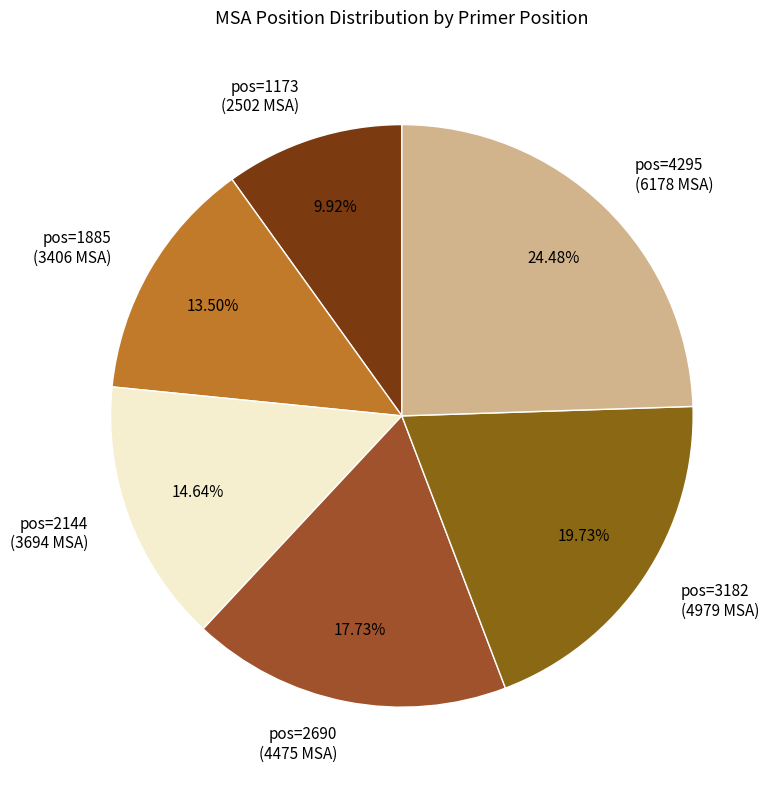

How many segments does this pie chart have?

6